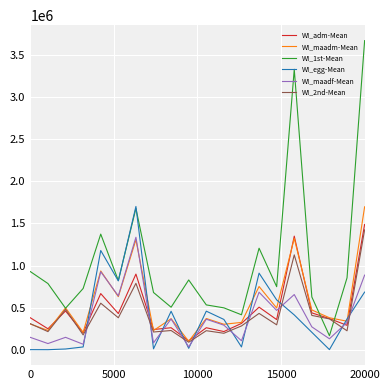

What is the greatest value displayed?

3667000